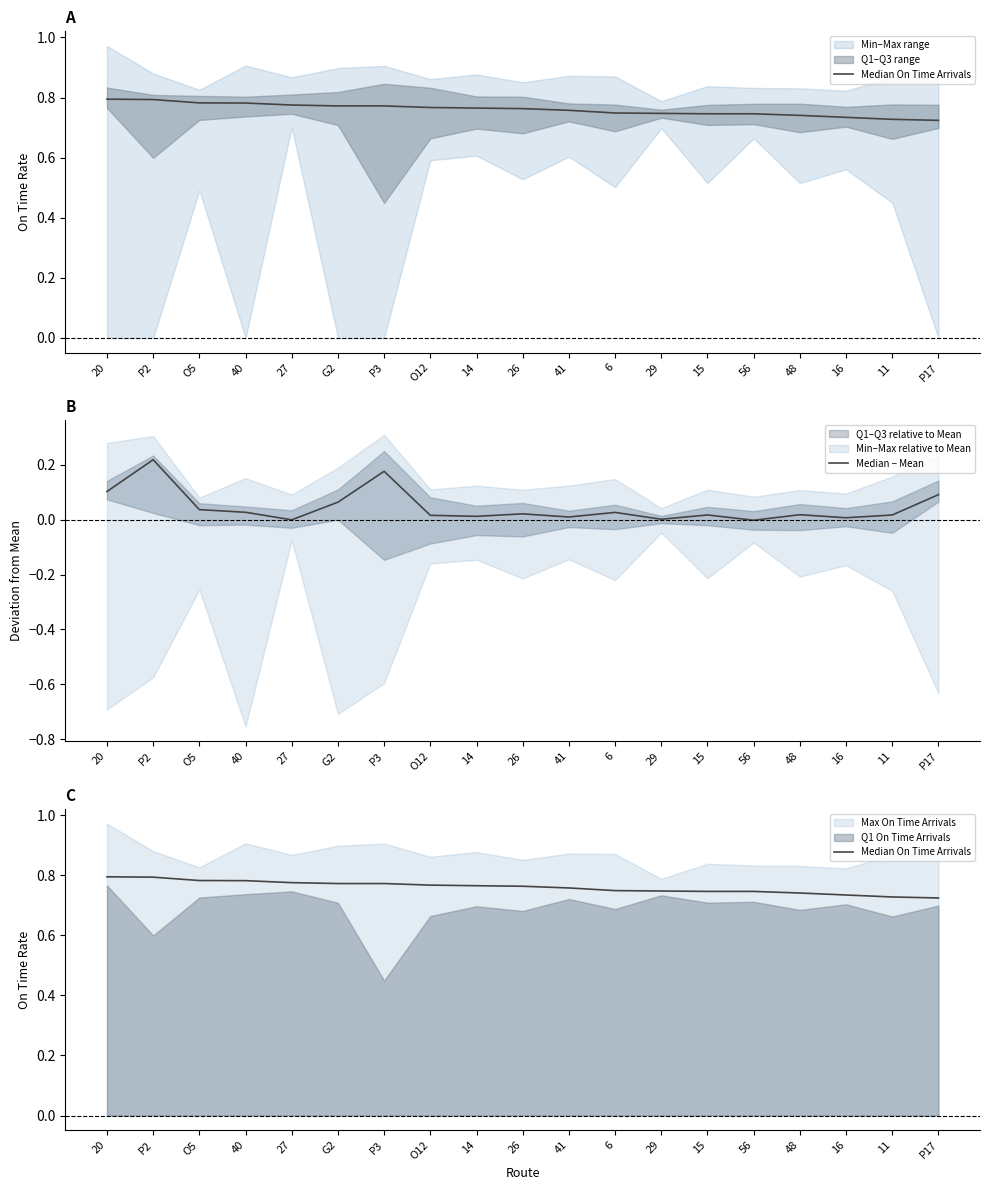

Which has a higher value, O12 or 29?

O12